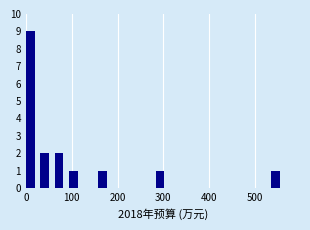

Around what value on the x-axis is the tallest bar? Give the approximate position of its centre, as read against the axis.

10